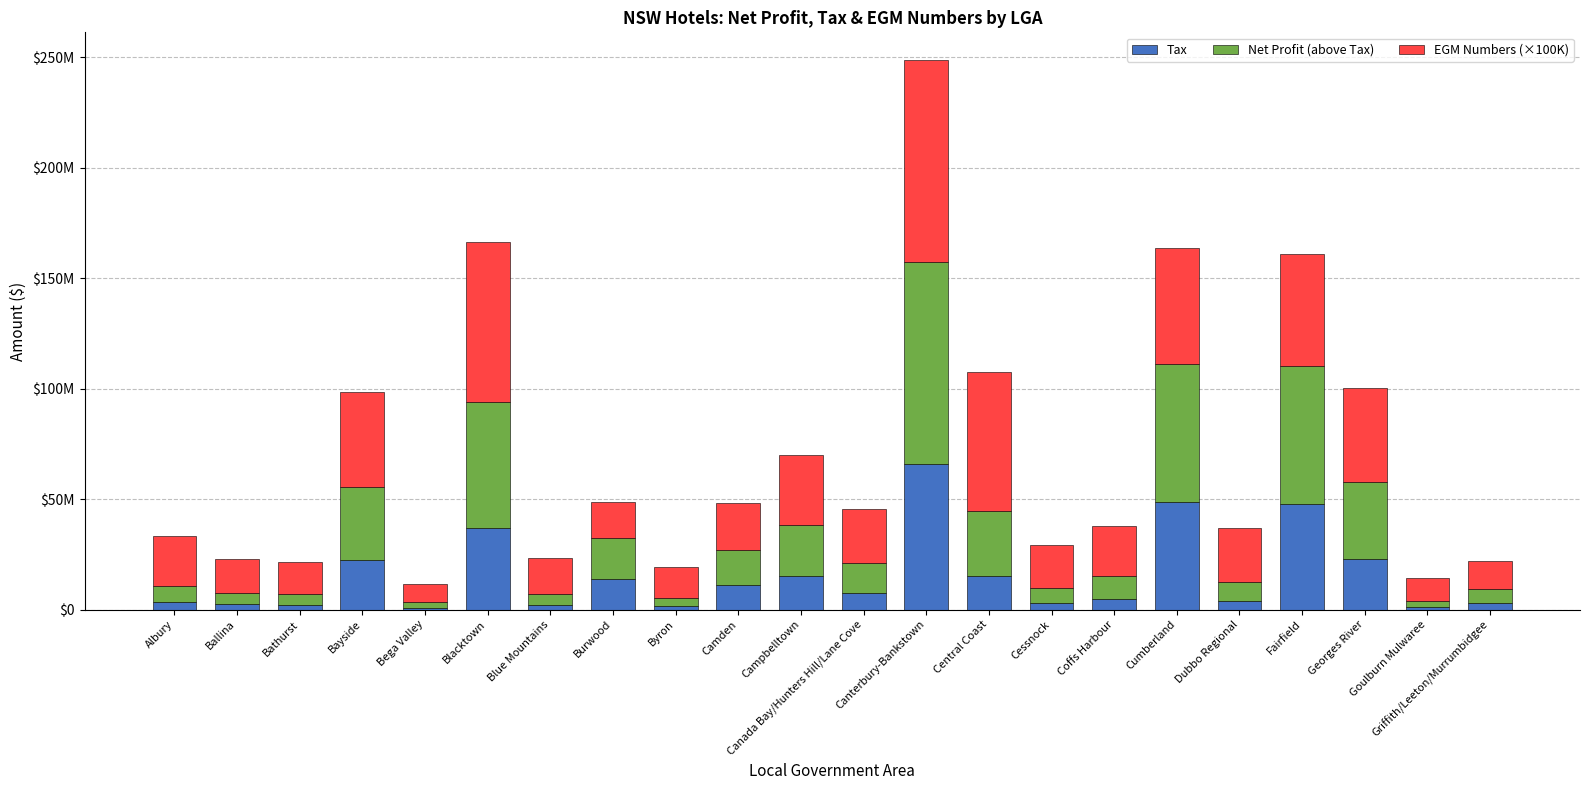

At Fairfield, list the series in order from smallest to largest.

Tax, EGM Numbers (×100K), Net Profit (above Tax)